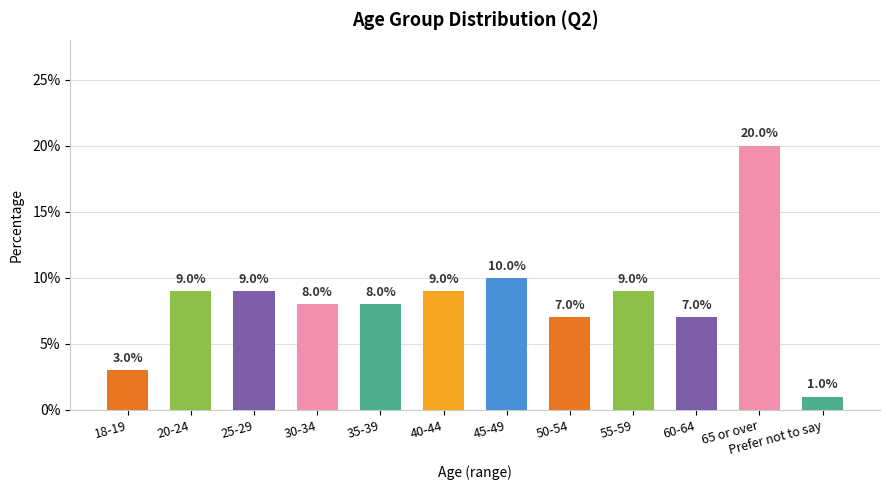

At which category does the chart reach its peak across all series?

65 or over